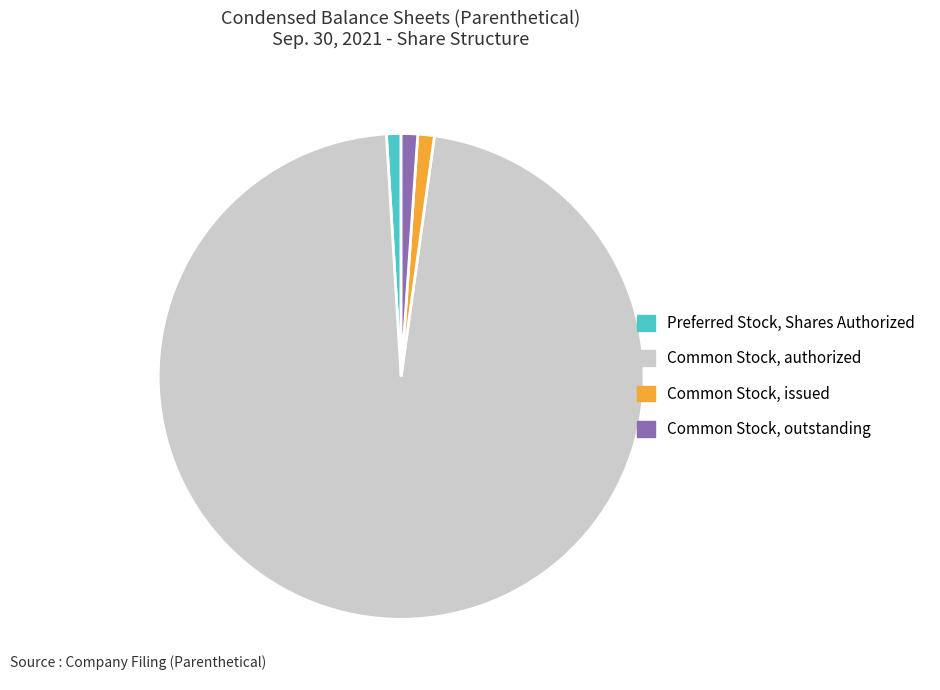

Is the sum of Common Stock, authorized and Common Stock, issued greater than half?

Yes